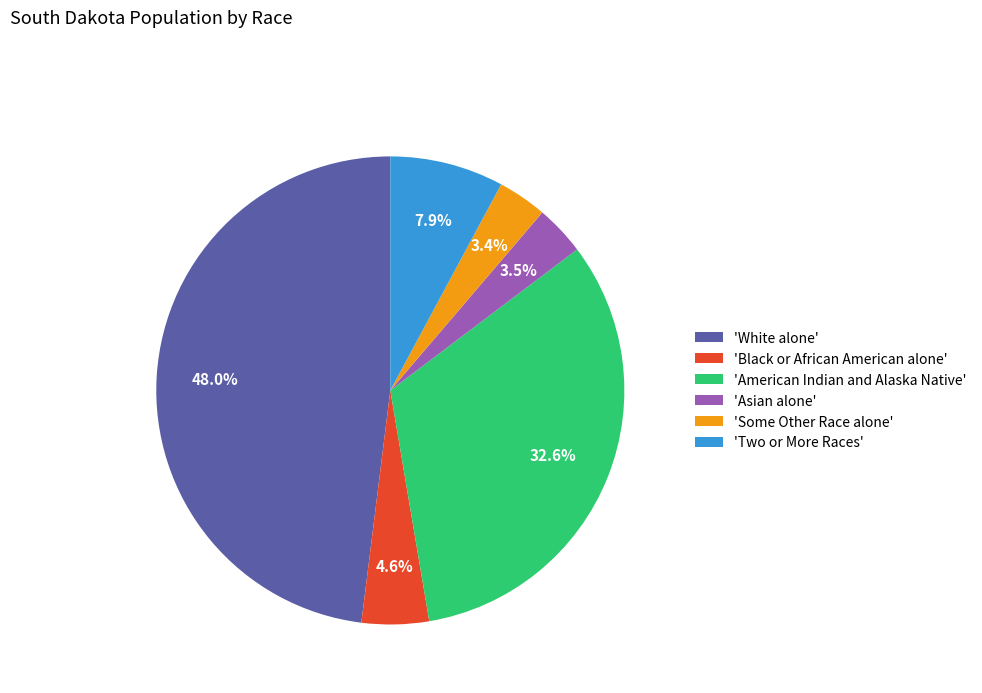

Does any single category account for the majority?

No